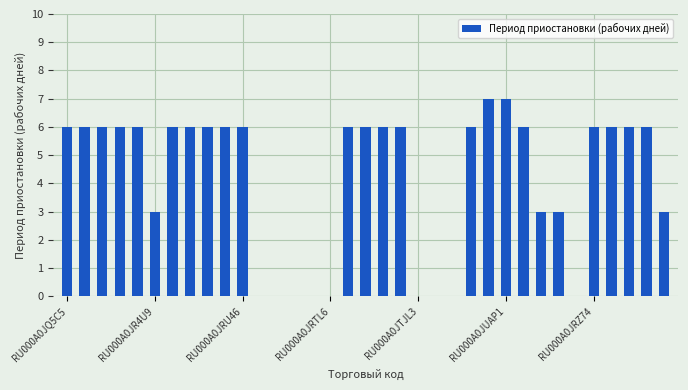

What is the average value?

4